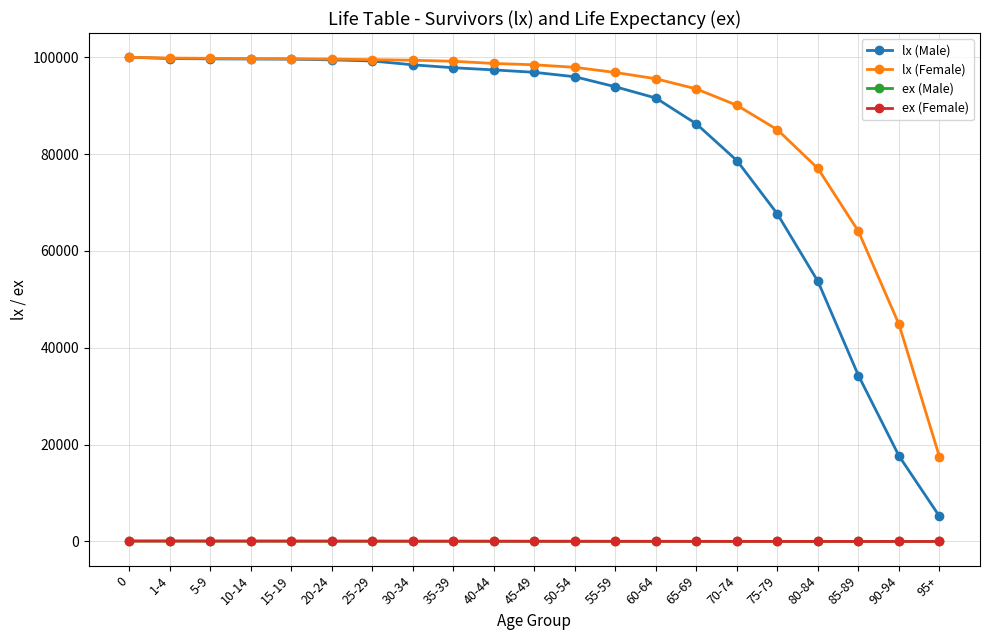

How many lines are shown in the chart?

4